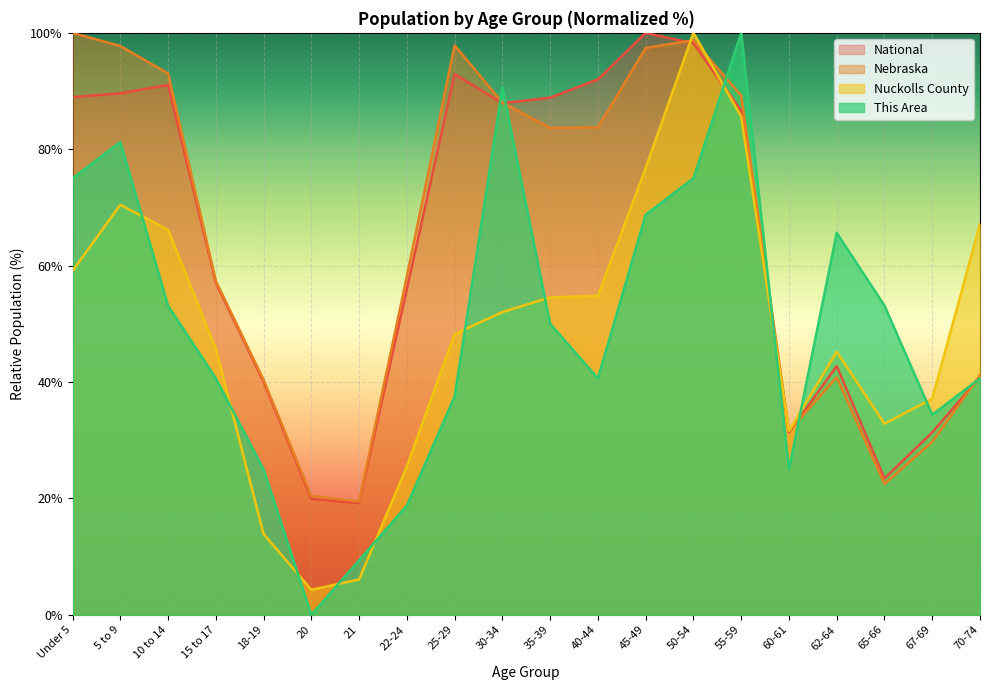

Is it true that Nebraska equals 15.1 at 65-66?

False